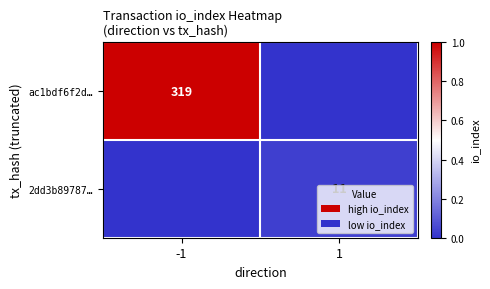

The value of ac1bdf6f2d… at -1 is 548. True or false?

False